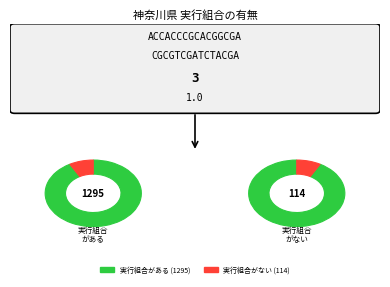

To the nearest percent, what portion does 実行組合がない represent?

8%